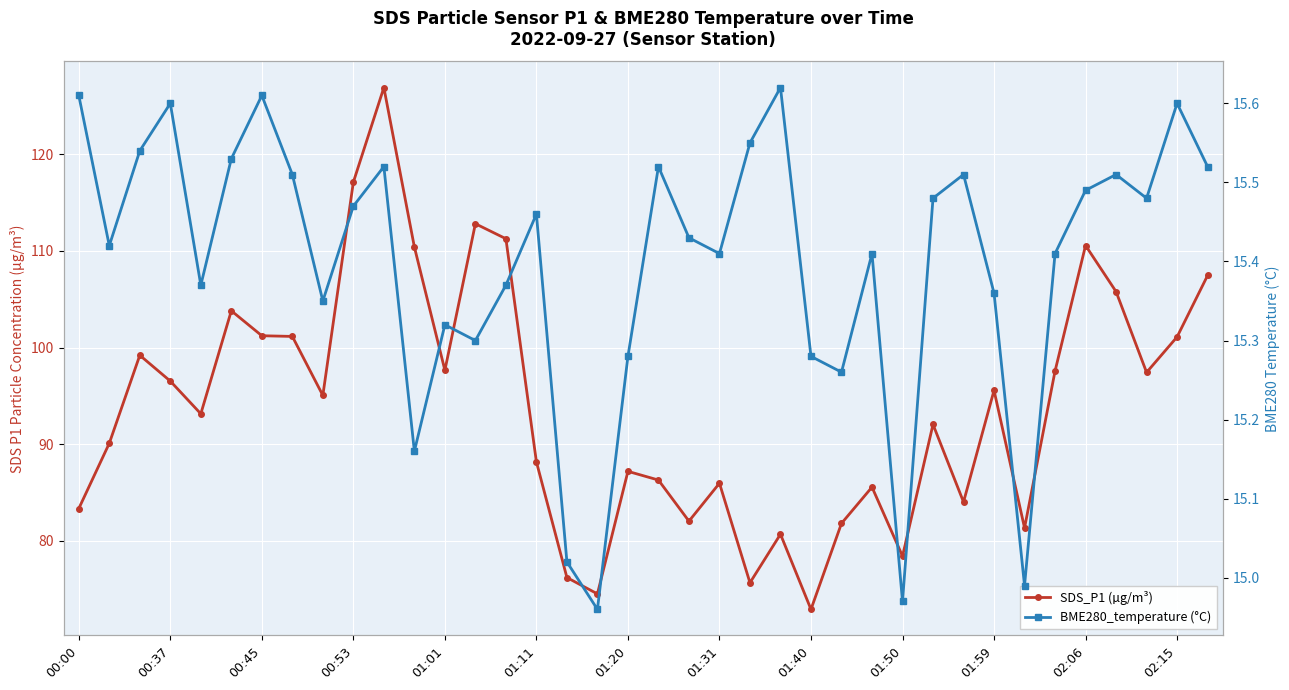

At 01:20, list the series in order from largest to smallest.

SDS_P1 (µg/m³), BME280_temperature (°C)